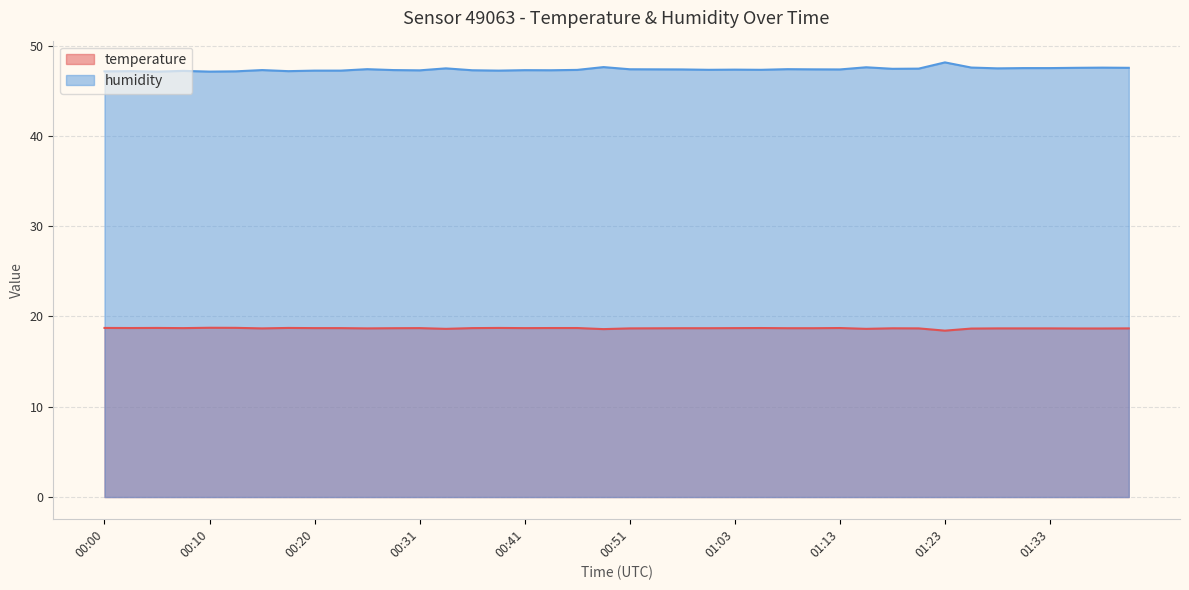

What is the difference between the maximum and second lowest values in the humidity series?

1.0